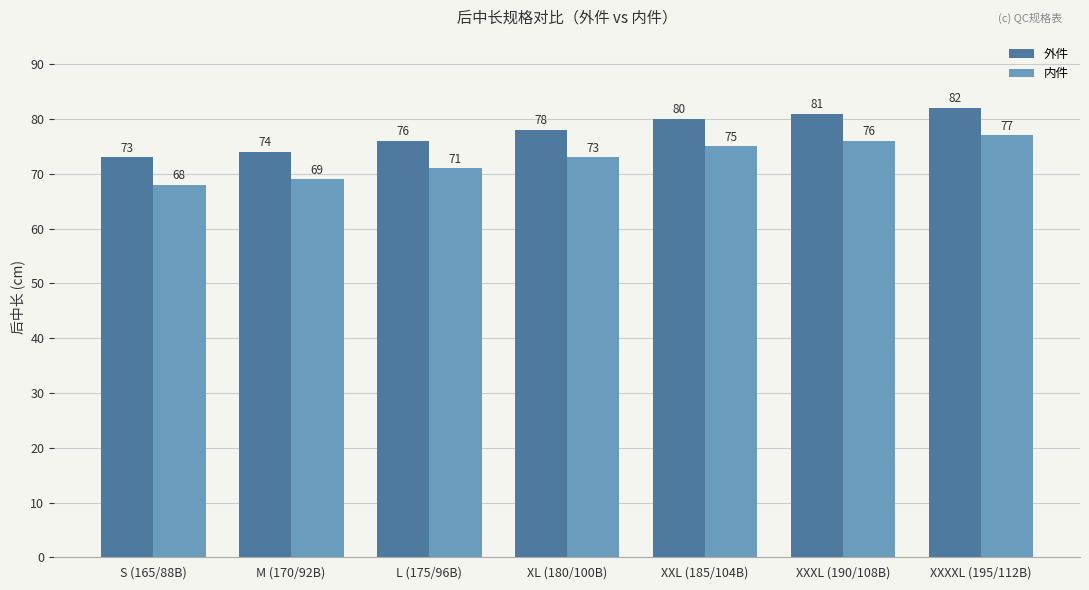

What is the lowest value of the 外件 series?

73